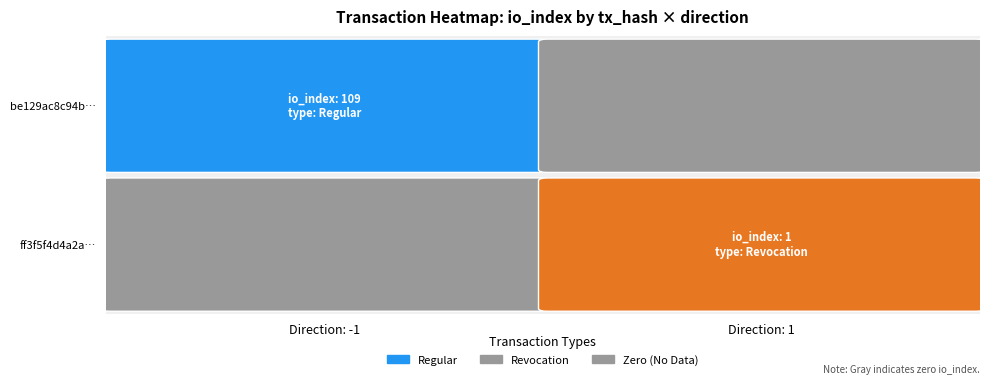

Which has a higher value, io_index or direction?

io_index